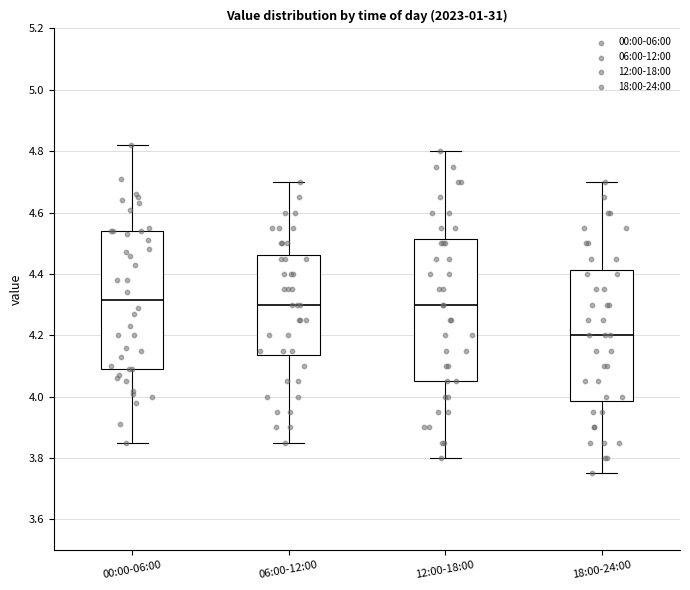

Reading left to right, read every box against the y-axis: the position of its median line, the range the box covers, and the ends of its whiskers. The values are not printed on the chart, so give them approximately, as read against the axis.

00:00-06:00: median 4.32, box 4.10 to 4.54, whiskers 3.86 to 4.82
06:00-12:00: median 4.30, box 4.14 to 4.46, whiskers 3.86 to 4.70
12:00-18:00: median 4.30, box 4.06 to 4.52, whiskers 3.80 to 4.80
18:00-24:00: median 4.20, box 3.98 to 4.42, whiskers 3.76 to 4.70